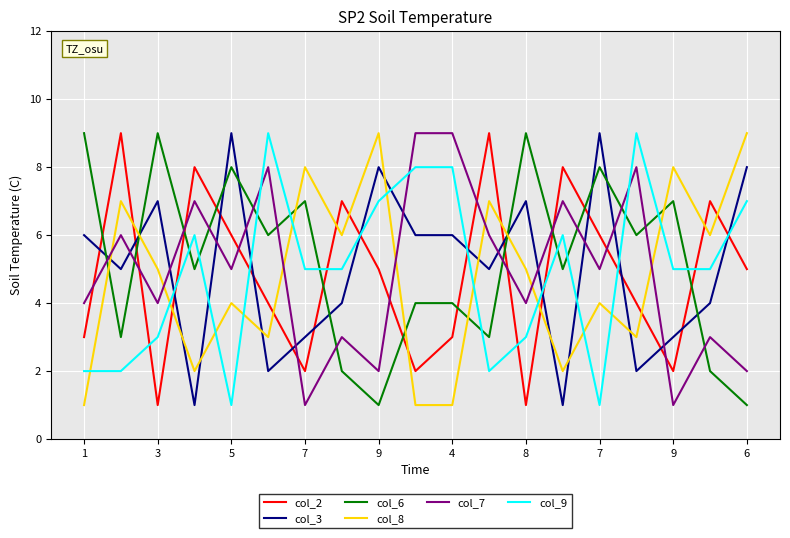

What is the maximum value shown in the chart?

9